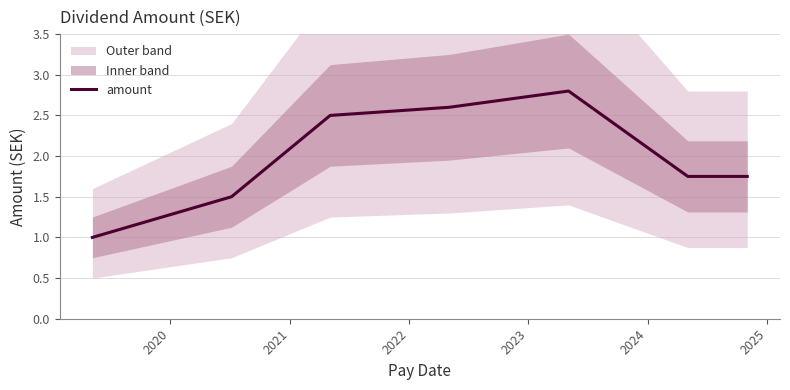

What is the maximum value shown in the chart?

2.8